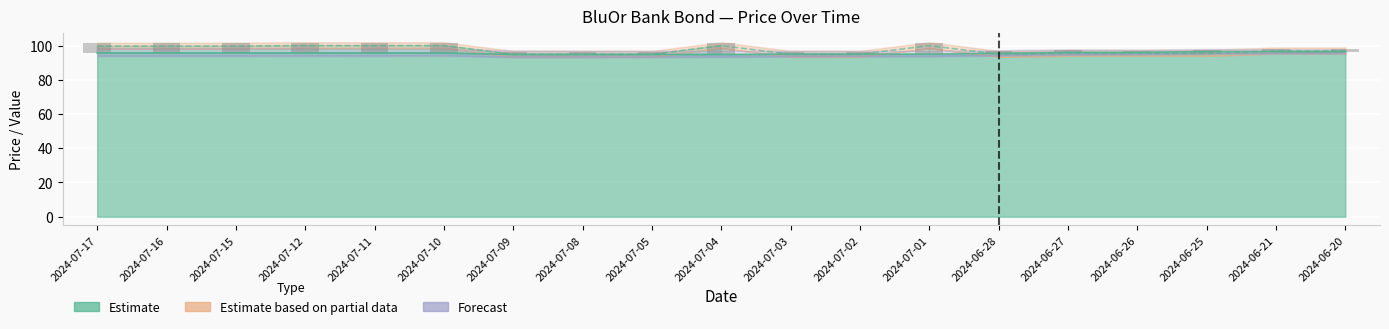

Are the bars horizontal?

No